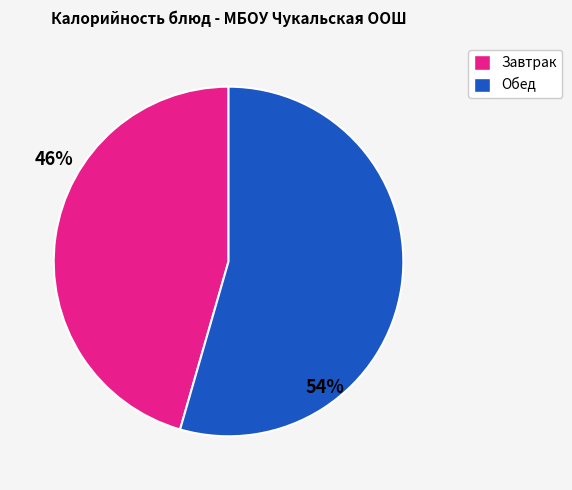

Is there any slice that represents more than half of the pie?

Yes